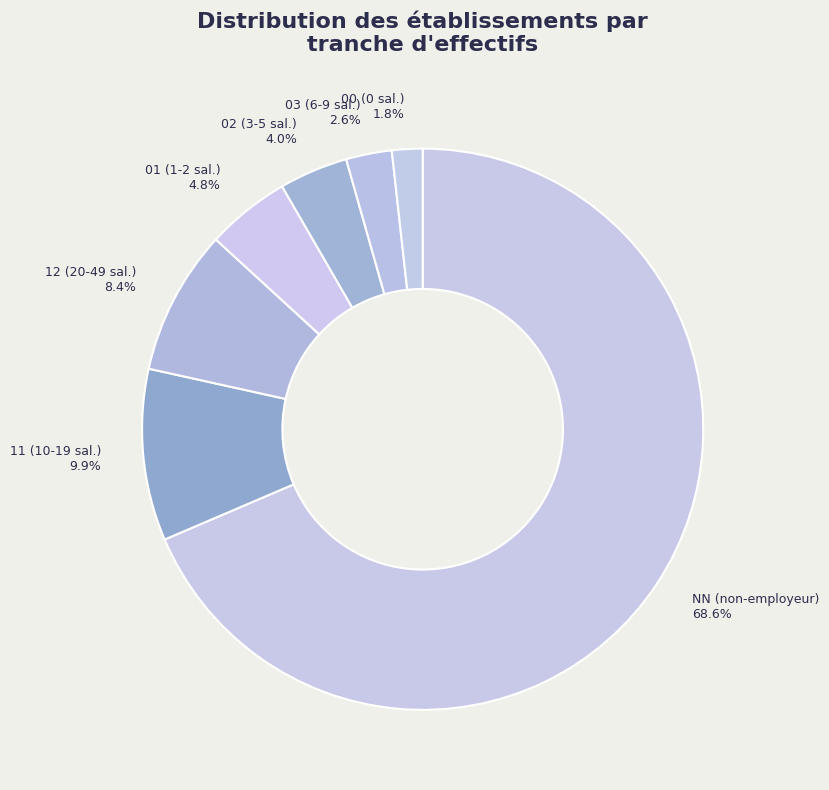

To the nearest percent, what is the difference between the 01 and 03 slice percentages?

2%